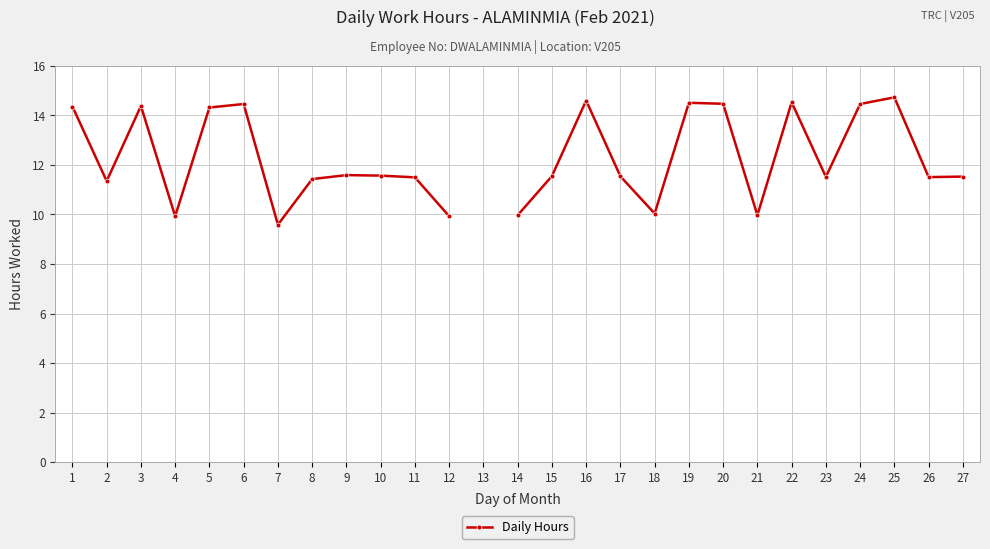

Which has a higher value, 26 or 22?

22